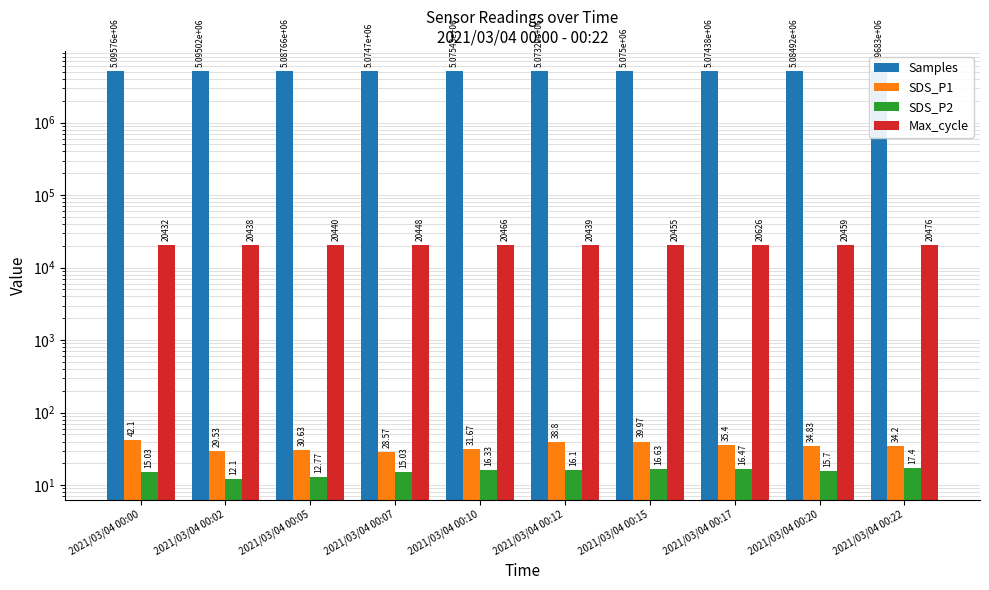

At which label does Max_cycle reach its peak?

2021/03/04 00:17